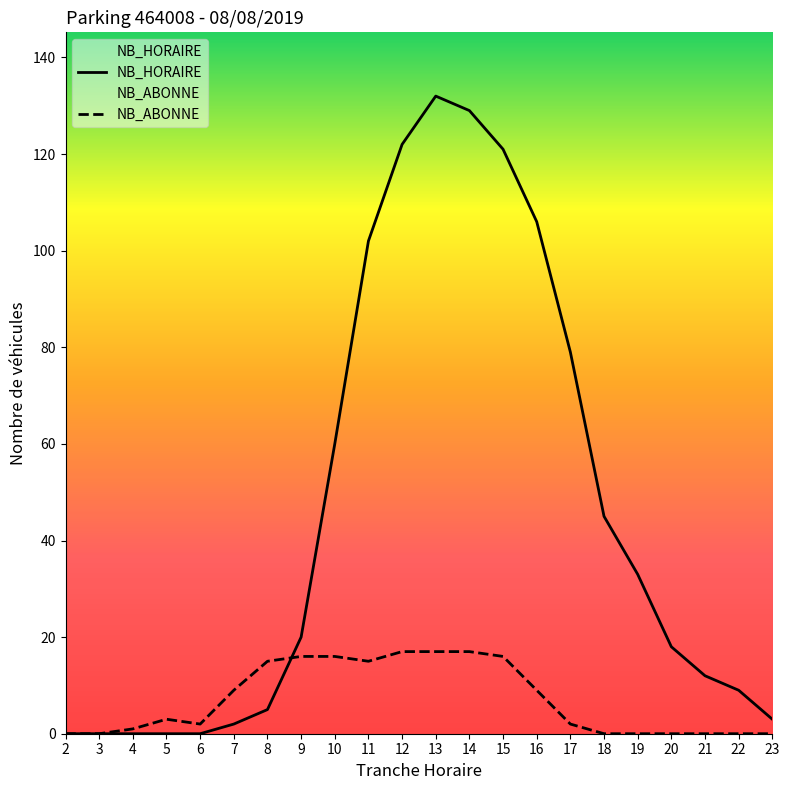

At how many categories does at least one series exceed 53?

8